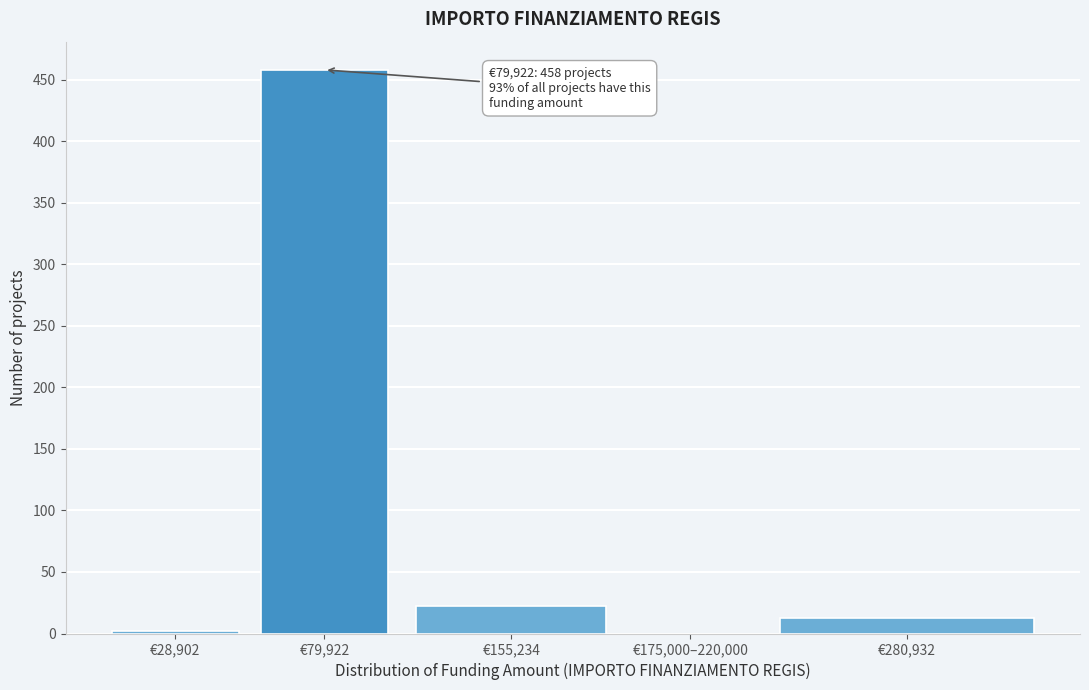

Reading right to left, extract all data points from this chart.

€280,932=13	€175,000–220,000=0	€155,234=22	€79,922=458	€28,902=2